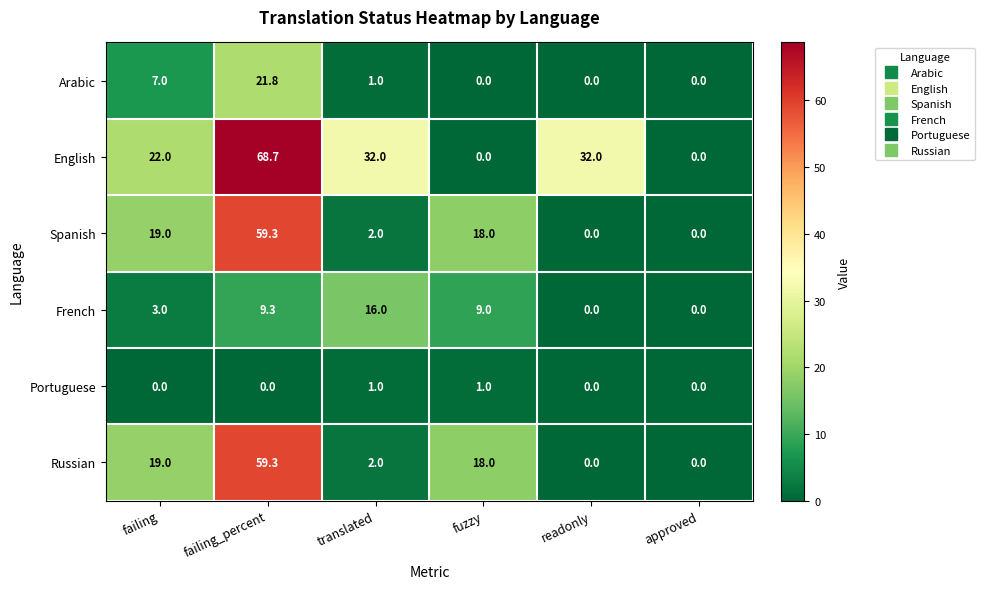

How many series are shown in this chart?

6